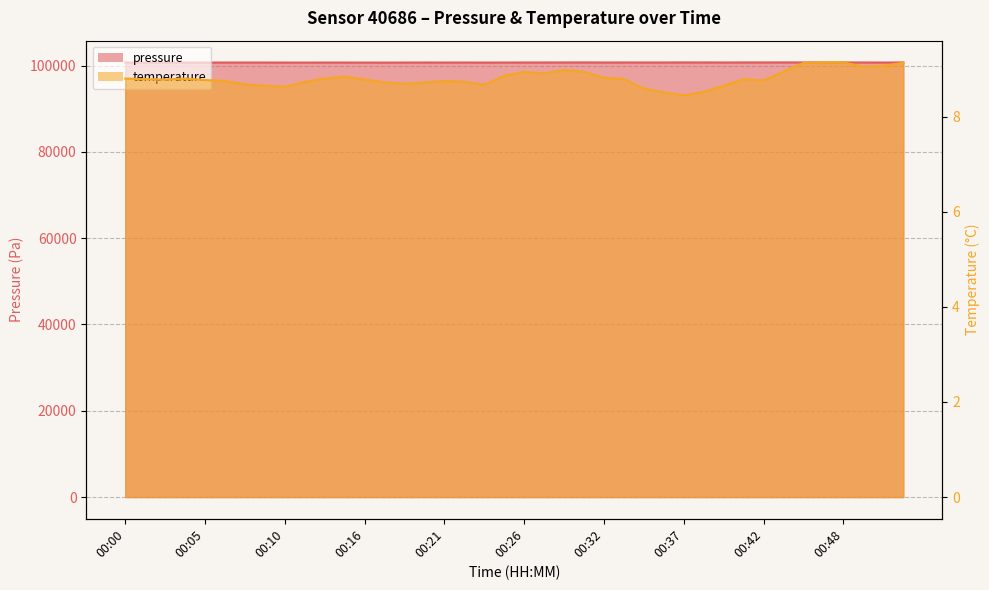

At how many categories does at least one series exceed 15830?

40